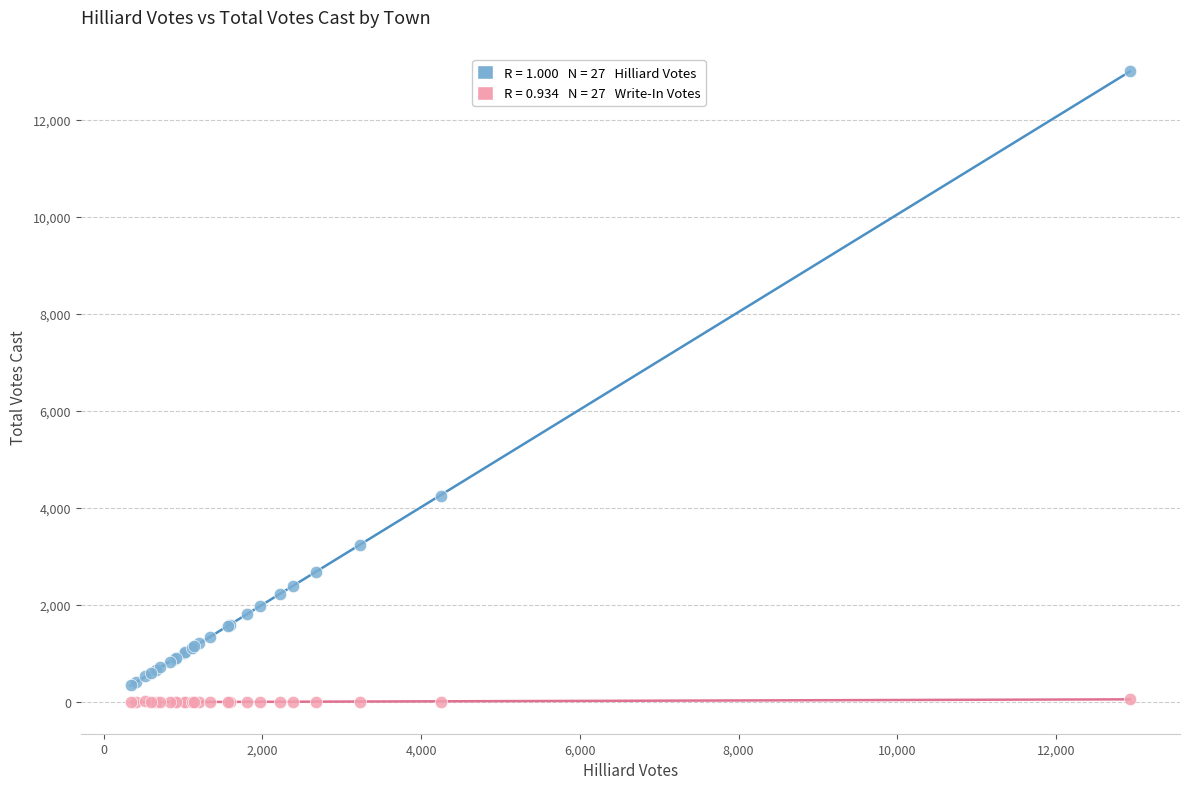

Across all series, what Y value is closest to 6497?

4255